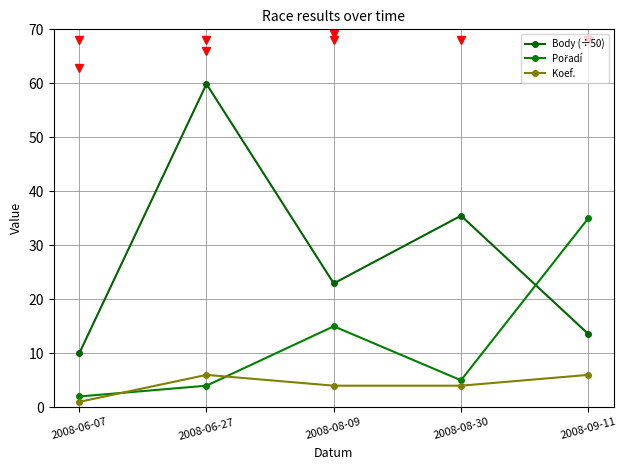

Which category has the highest value in the Pořadí series?

2008-09-11